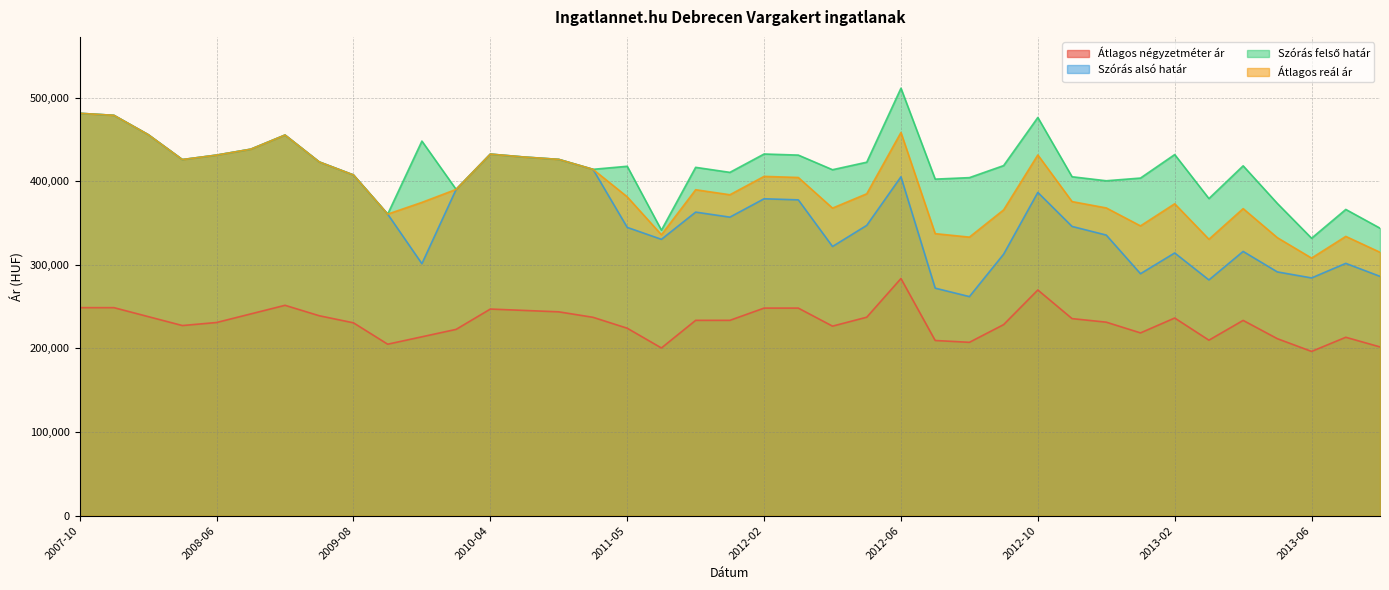

What is the label of the 25th point from the left?

2012-06